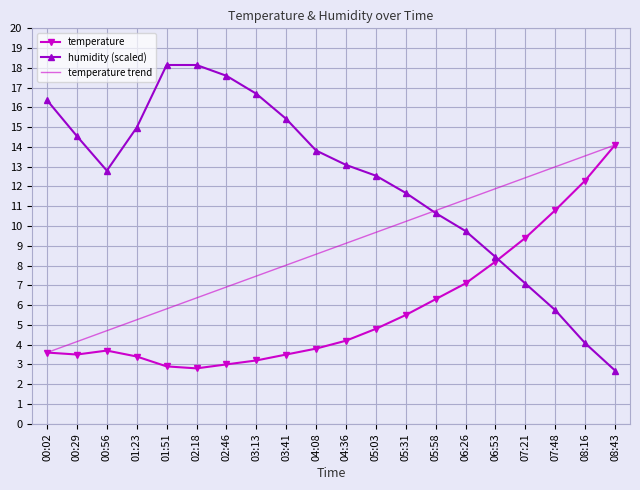

Is the value of humidity (scaled) at 07:21 greater than the value of temperature trend at 05:58?

No